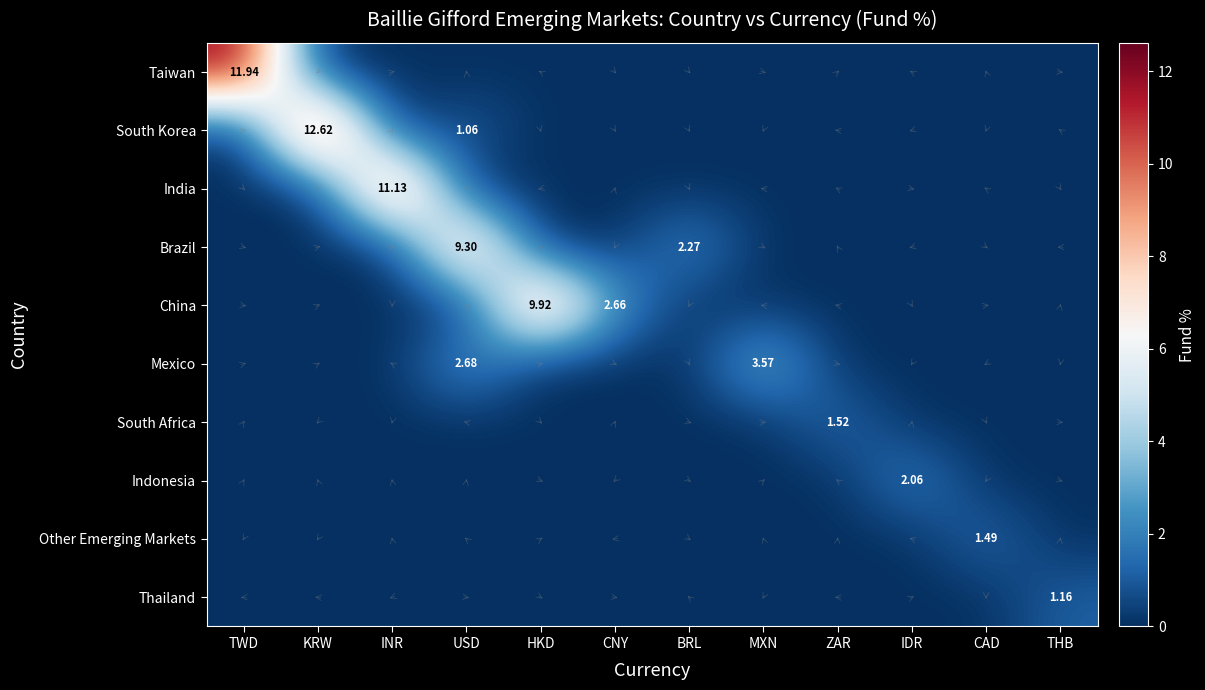

What is the difference between the maximum and minimum values in the India series?

11.1